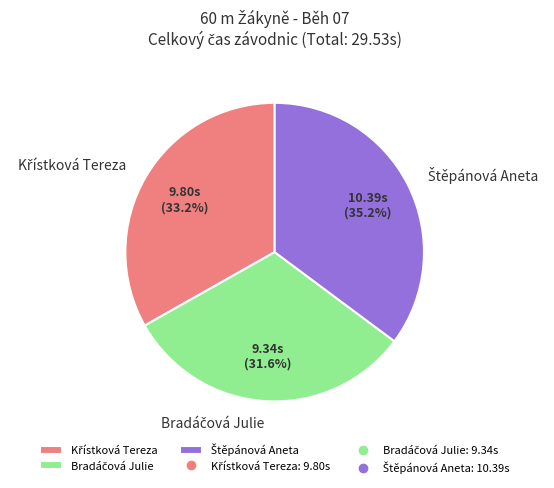

Is there any slice that represents more than half of the pie?

No